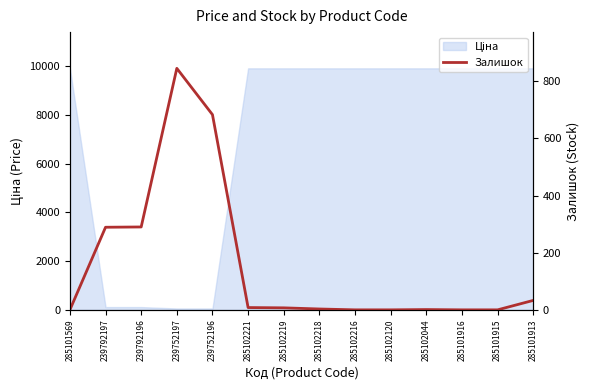

True or false: the data has more than 0 interior local peaks.

True